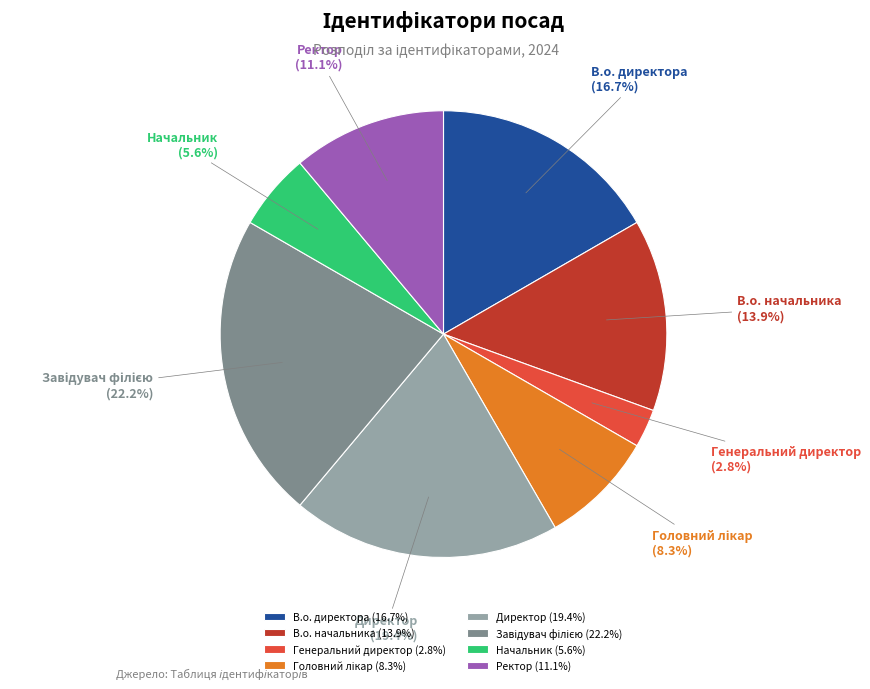

What is the smallest slice in the pie chart?

Генеральний директор